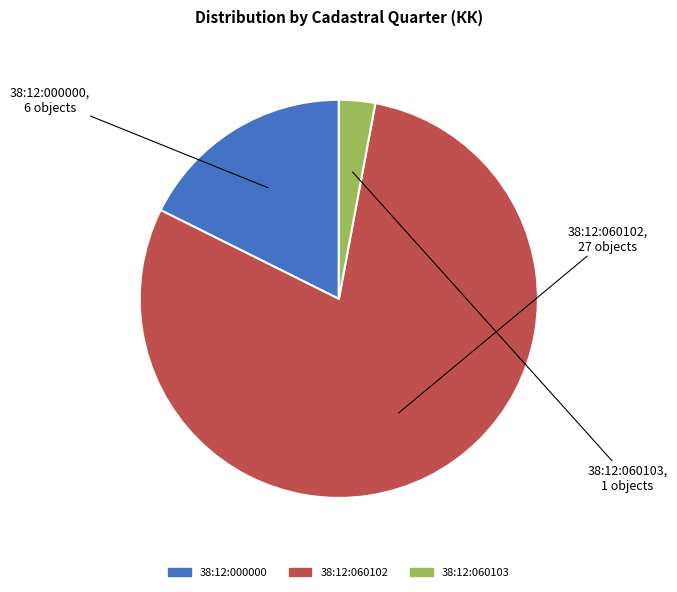

How many segments does this pie chart have?

3